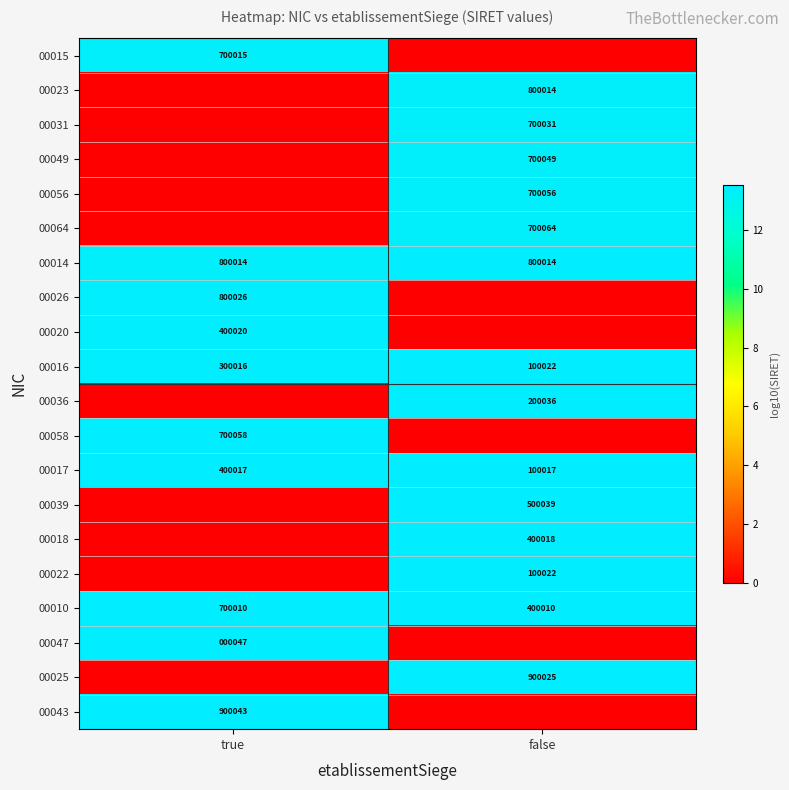

Is it true that 00014 equals 800014 at true?

True